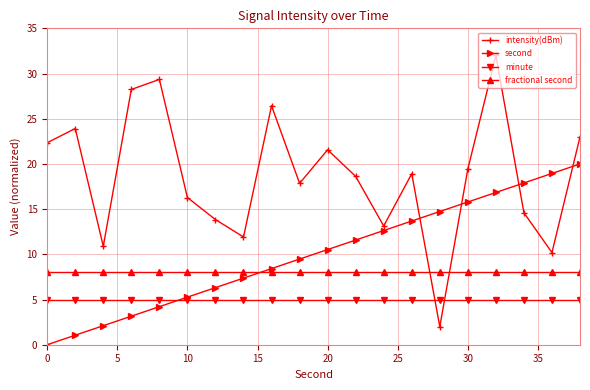

What is the value of the intensity(dBm) point at the 8th from the left?

11.9